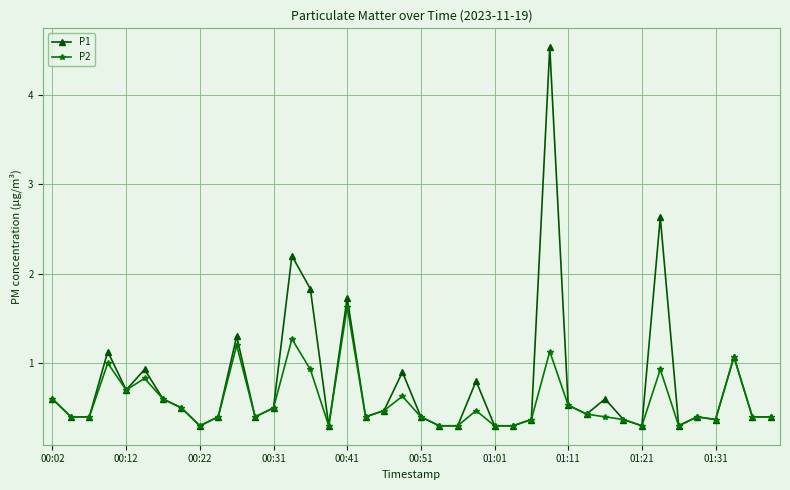

What is the value of the P1 point at the 22nd from the left?

0.3